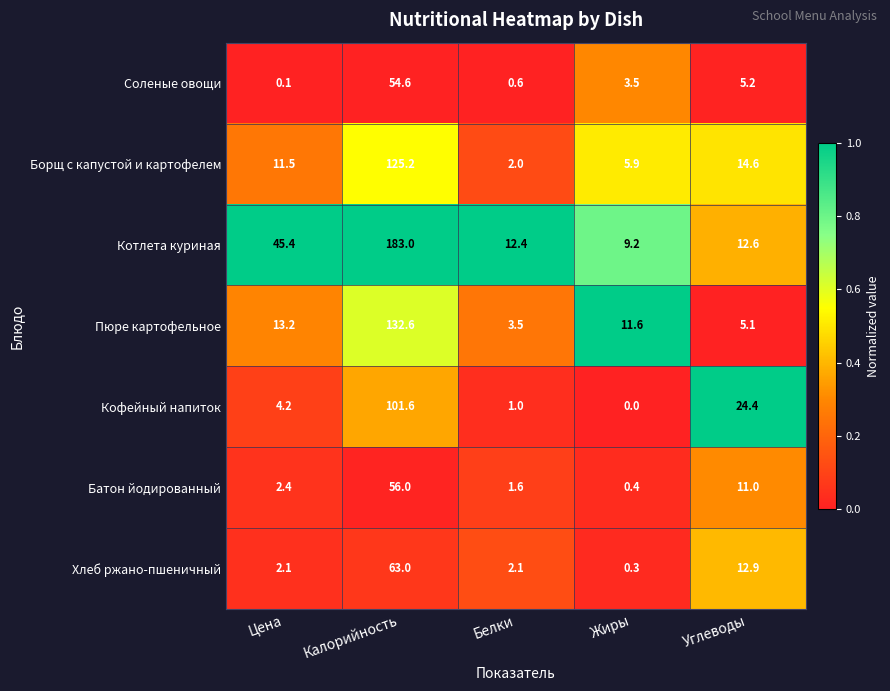

Which series has the largest total across all categories?

Котлета куриная